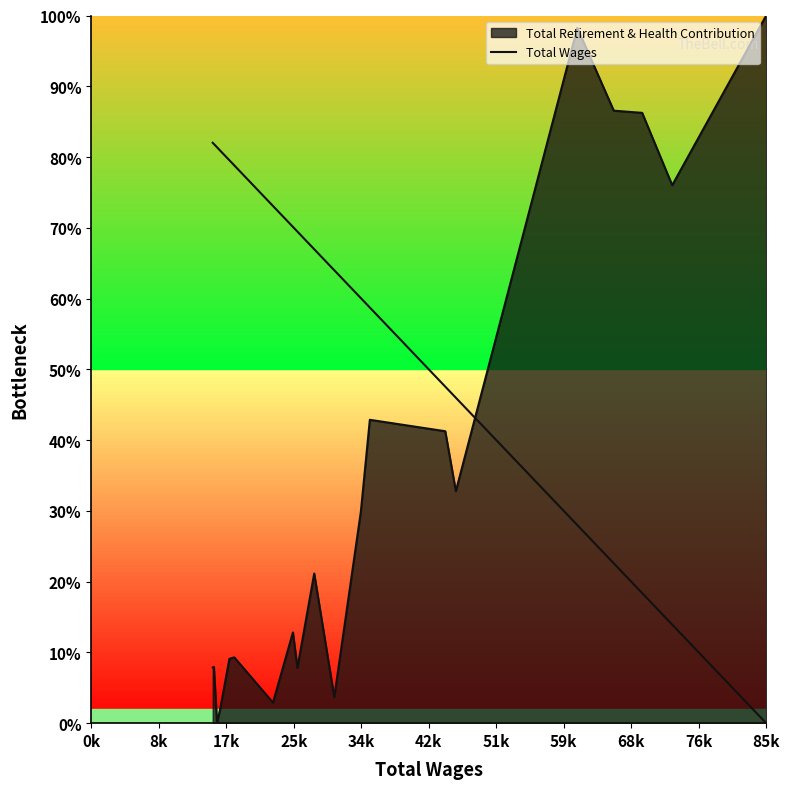

The chart shows a value of -24.9 at 85k. True or false?

False